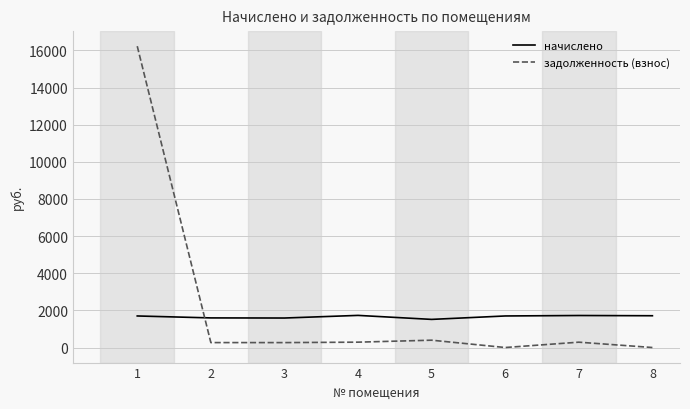

Does the chart have visible grid lines?

Yes